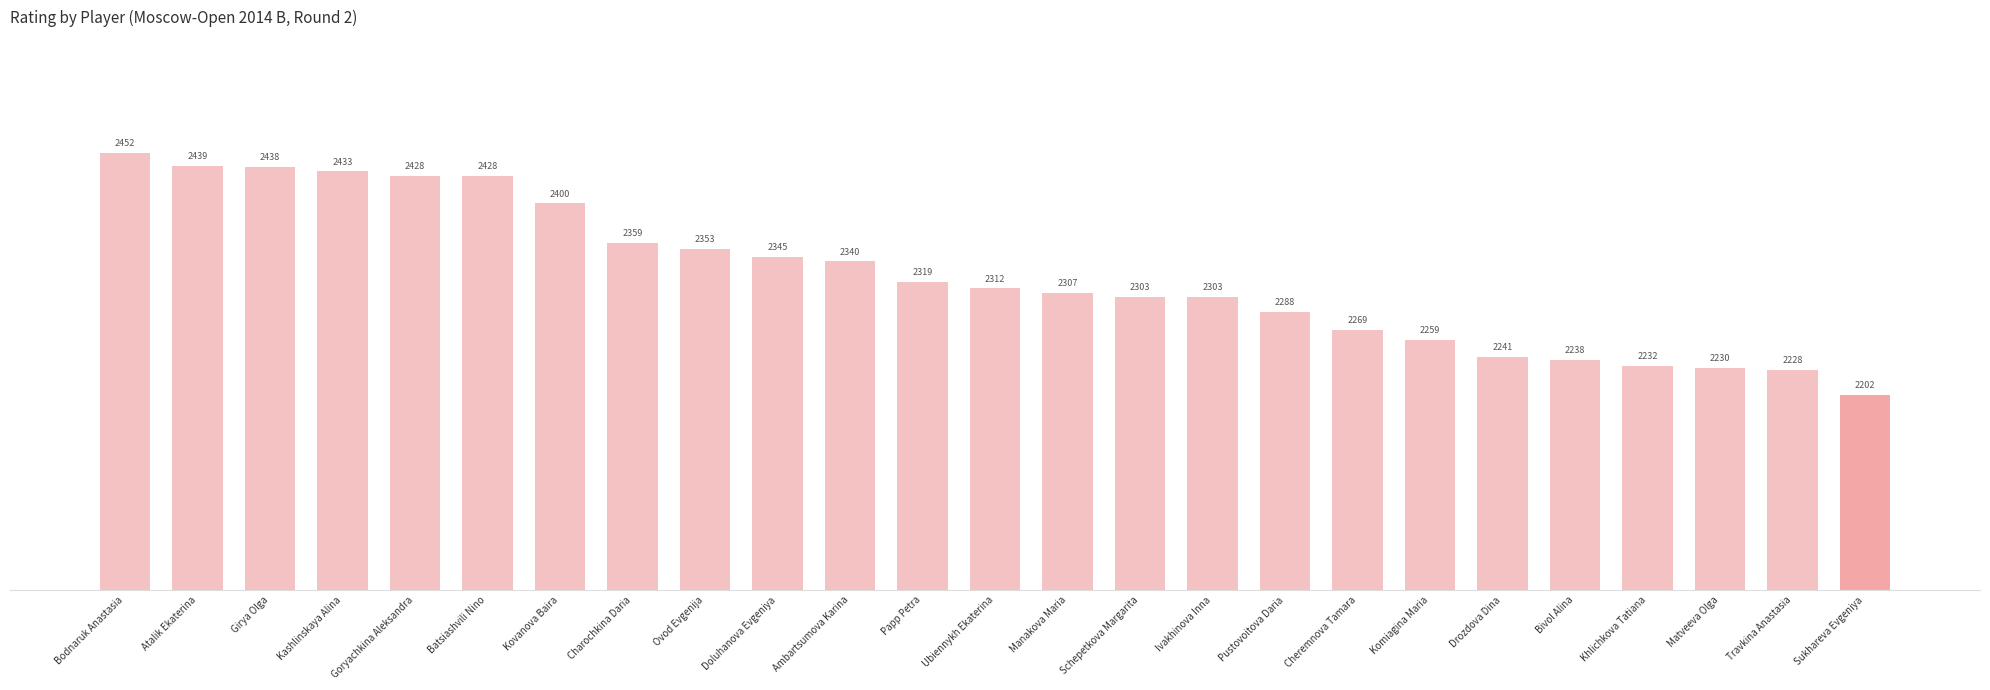

Approximately how many times larger is the value at Doluhanova Evgeniya compared to Bodnaruk Anastasia?

1.0